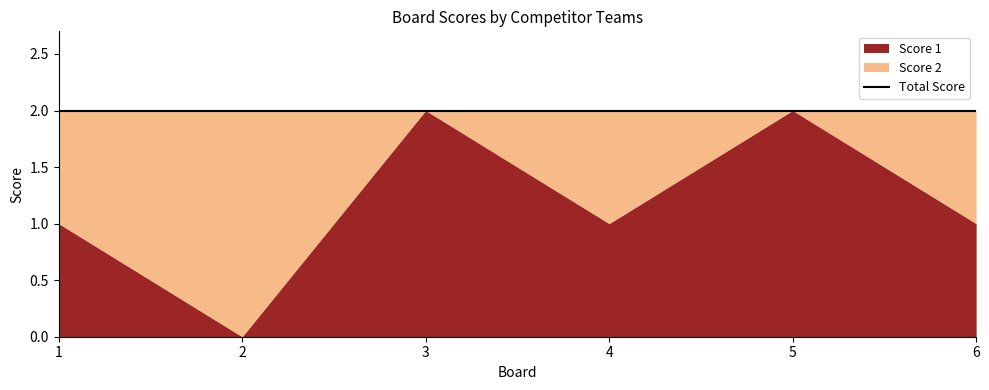

Reading left to right, extract all data points from this chart.

Score 1: 1=1	2=0	3=2	4=1	5=2	6=1
Score 2: 1=1	2=2	3=0	4=1	5=0	6=1